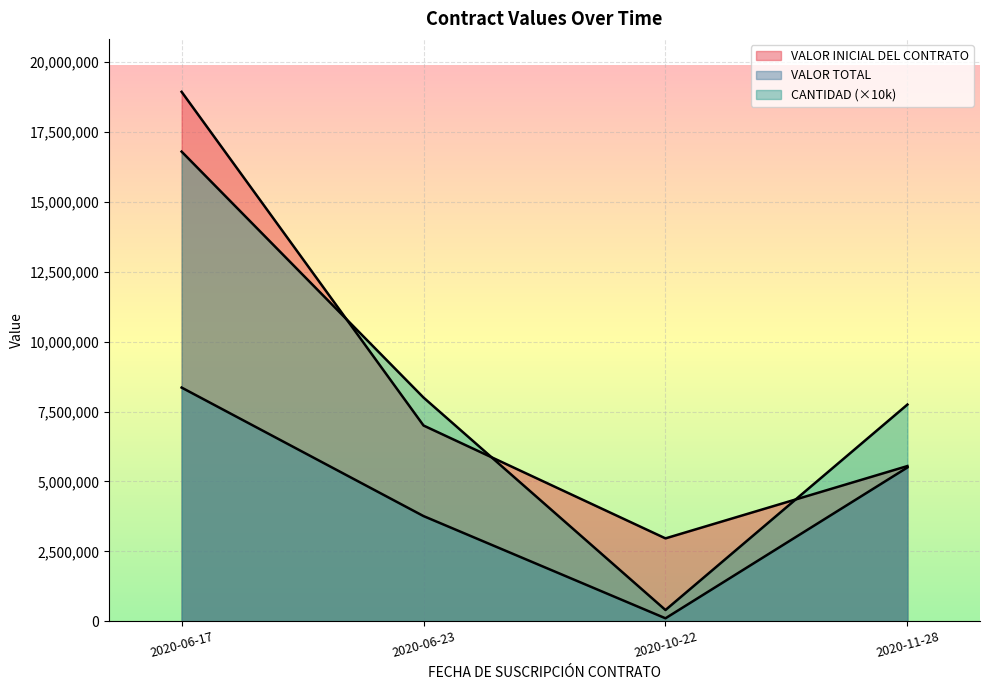

In CANTIDAD, how many points are lower than both neighbors (excluding endpoints)?

1